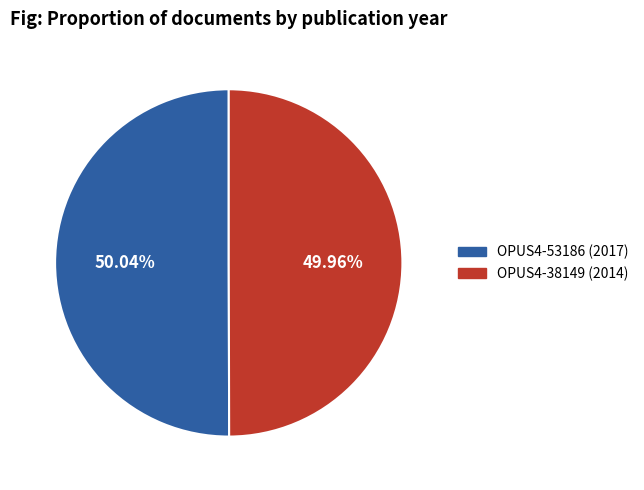

What is the ratio of the value at OPUS4-53186 to the value at OPUS4-38149?

1.0